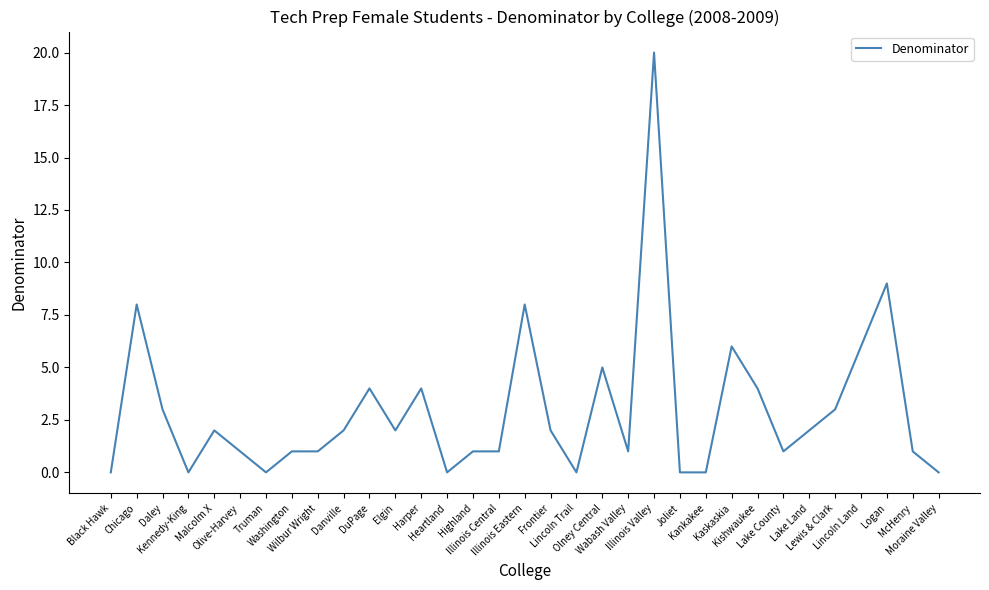

What is the difference between the maximum and minimum values?

20